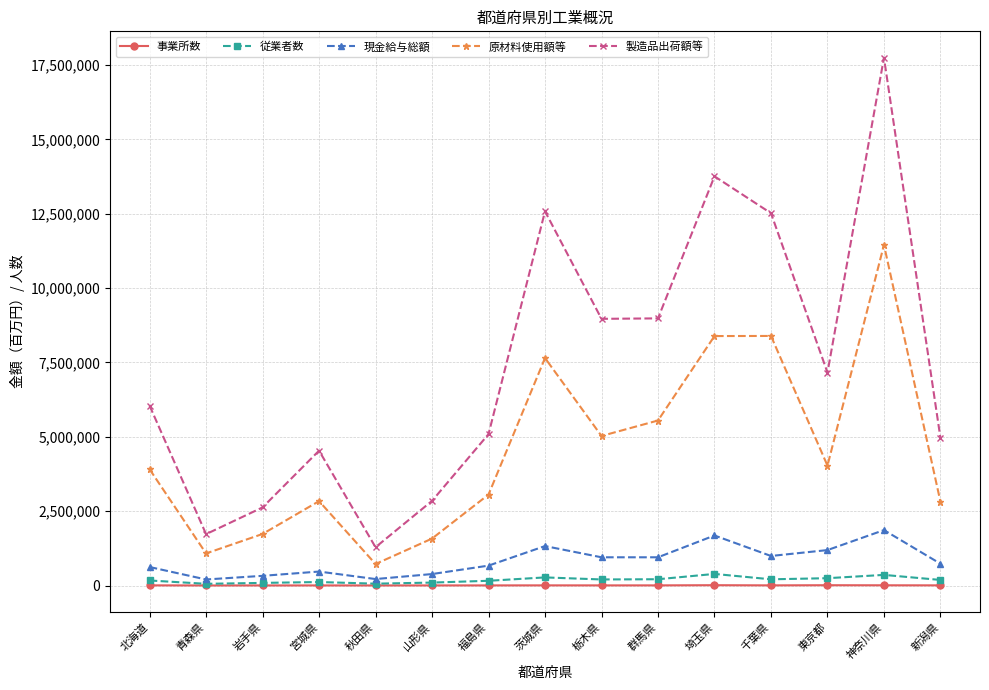

Which series has the largest range (max minus min)?

製造品出荷額等